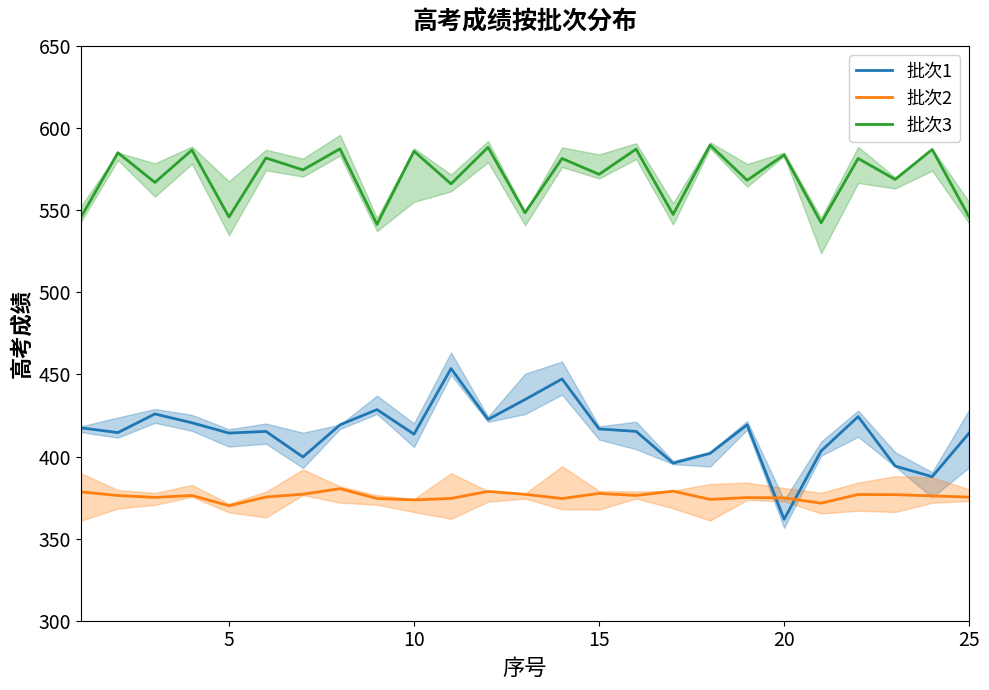

True or false: 批次1 and 批次3 intersect in this chart.

False